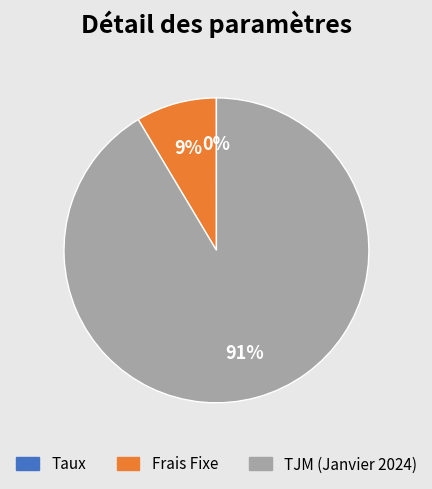

The Frais Fixe slice represents 1% of the pie. True or false?

False